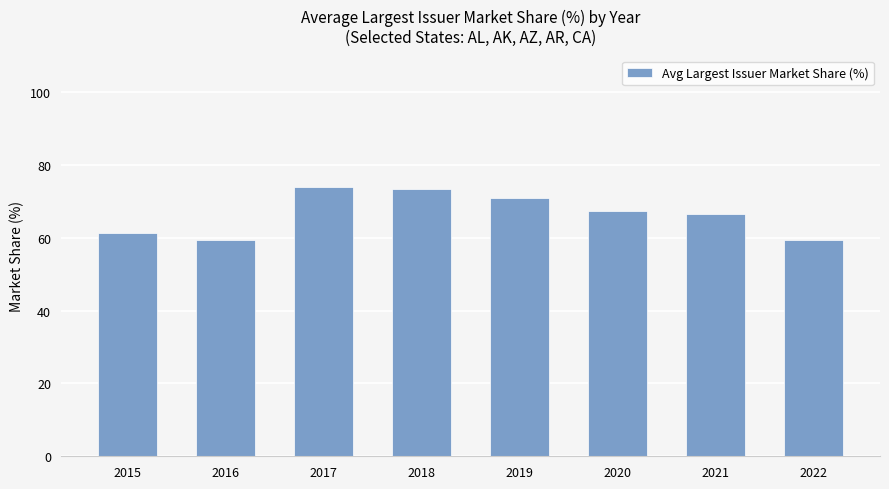

Between 2021 and 2018, which is larger?

2018